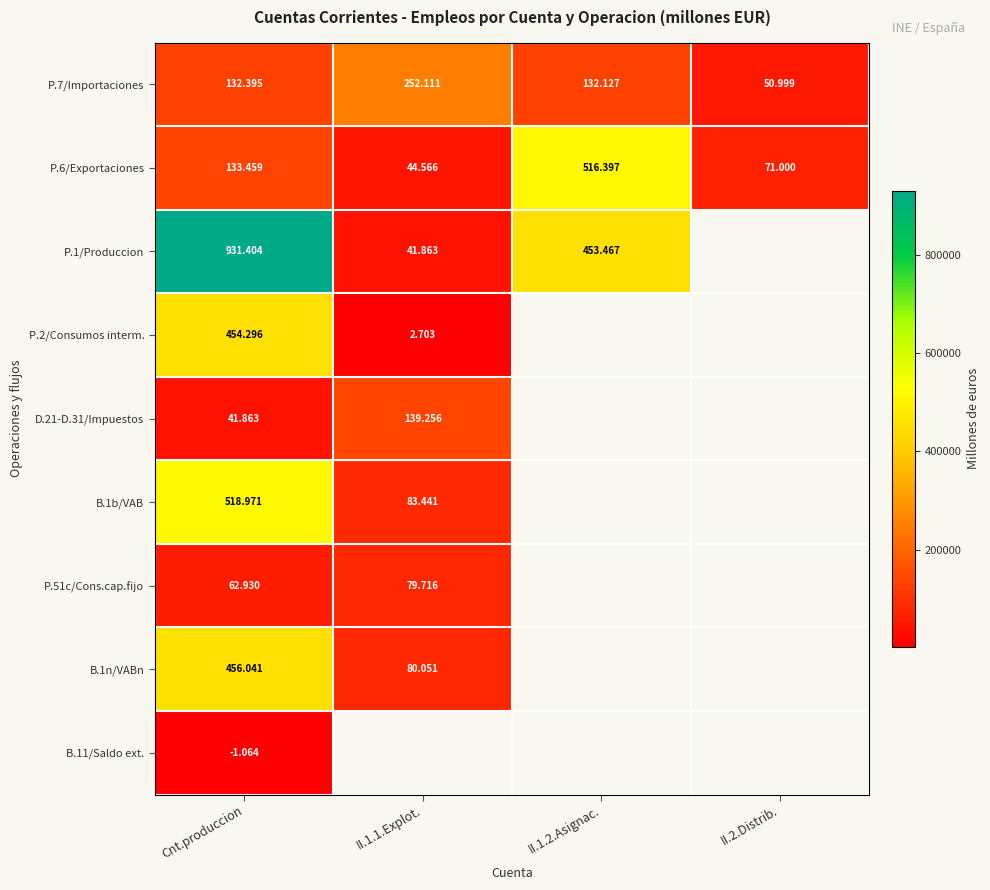

Between Cnt.produccion and II.1.1.Explot., which is larger?

II.1.1.Explot.